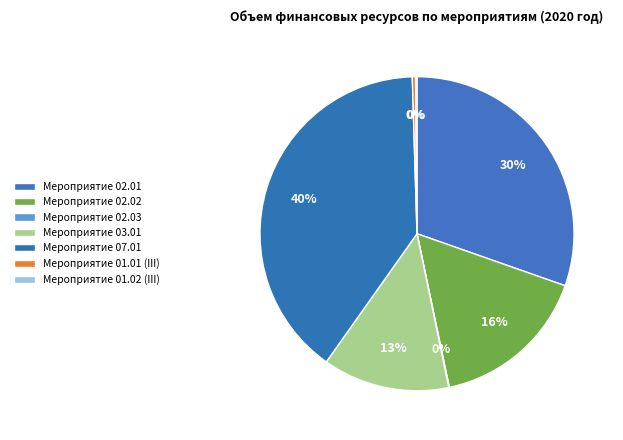

Is there any slice that represents more than half of the pie?

No